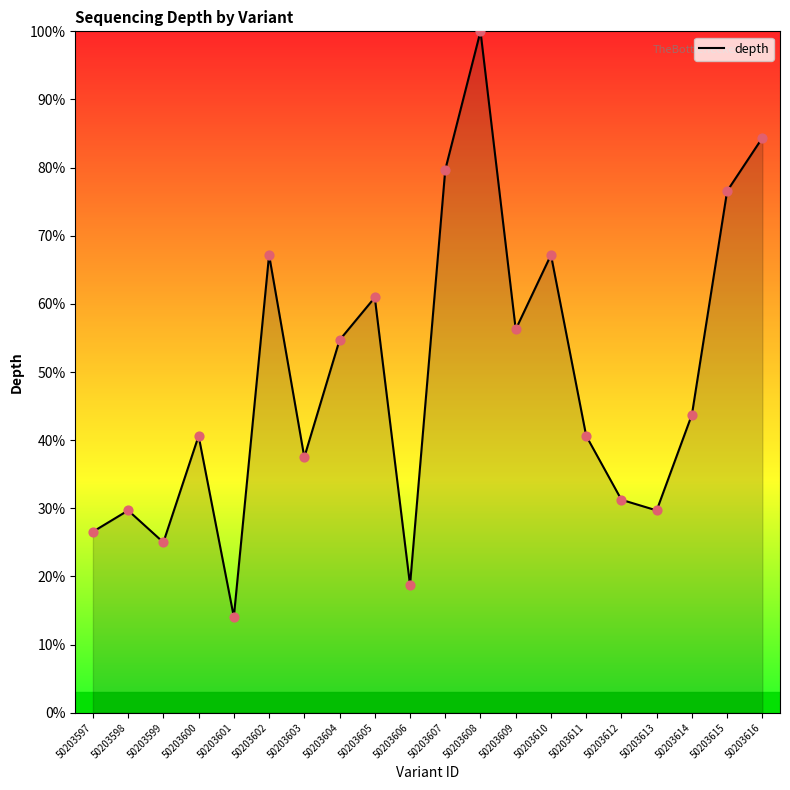

What is the change in value from 50203597 to 50203600?

+14.1